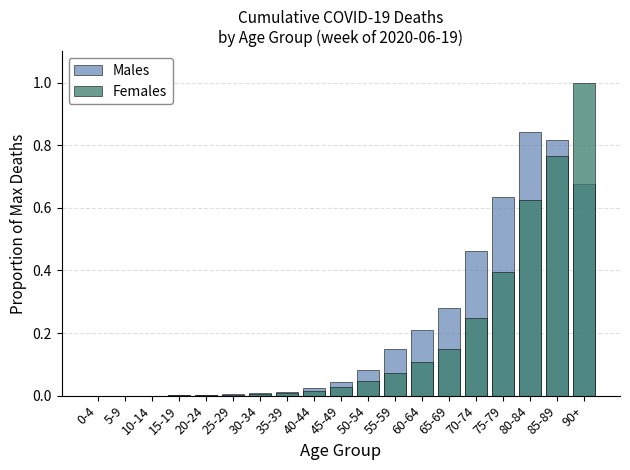

What is the difference between the second highest and minimum values in the Males series?

0.8